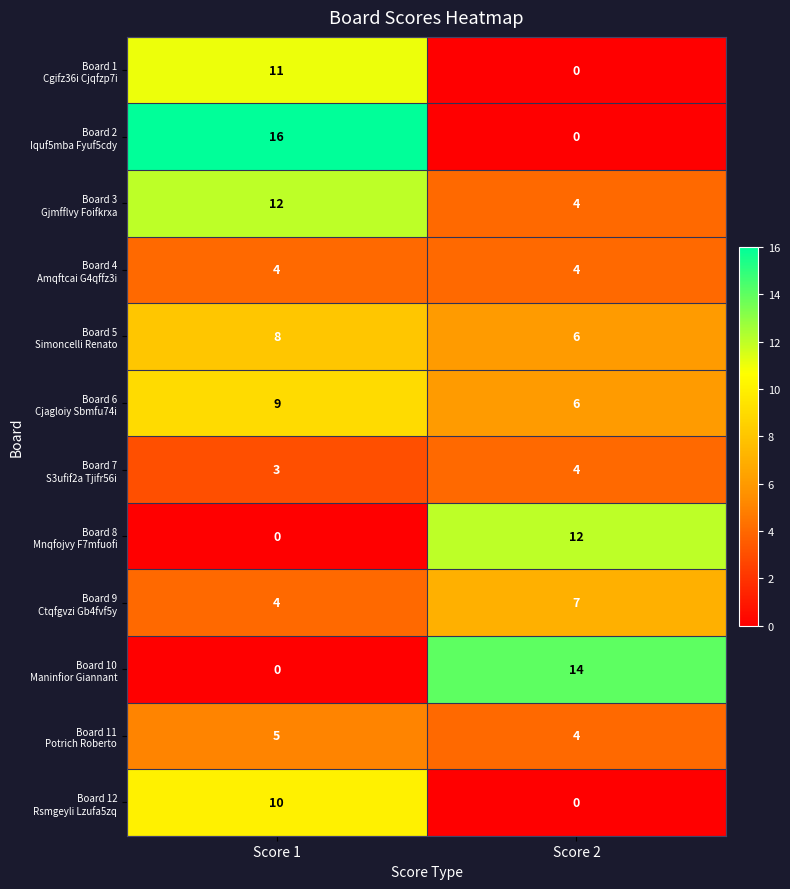

What is the maximum value shown in the chart?

16